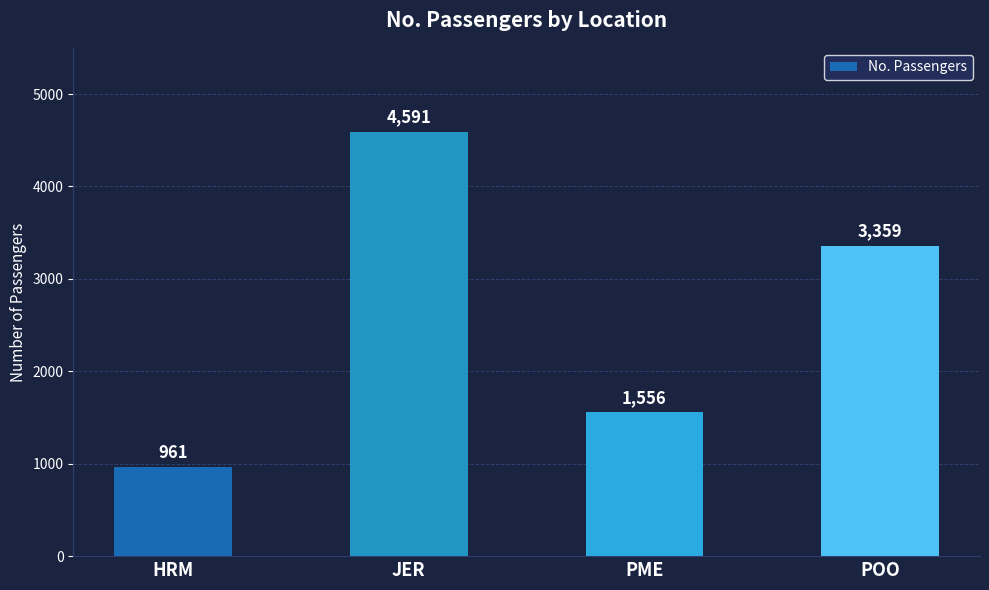

What is the smallest value displayed?

961